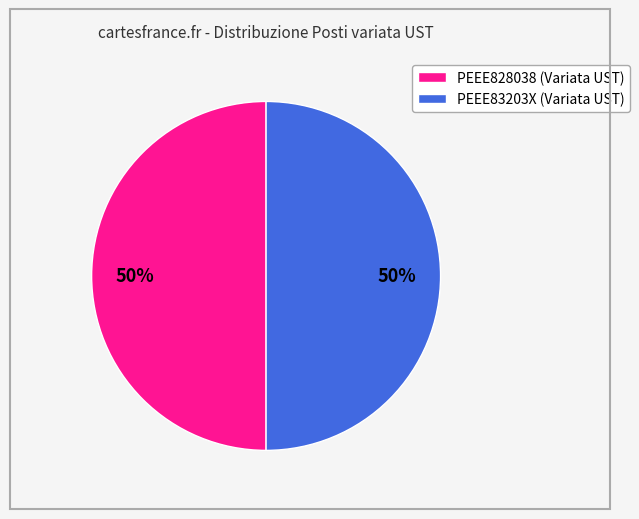

The PEEE83203X (Variata UST) slice represents 50% of the pie. True or false?

True